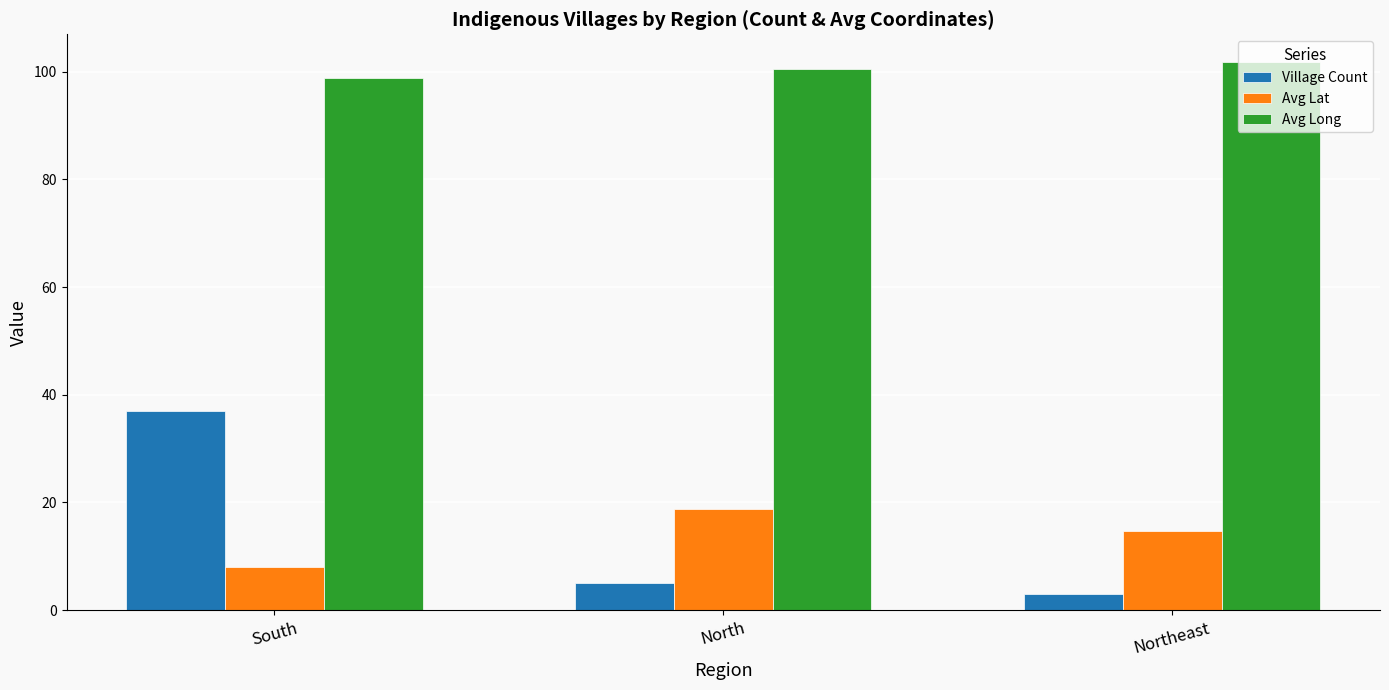

What is the spread (max minus min) of values at North?

95.6